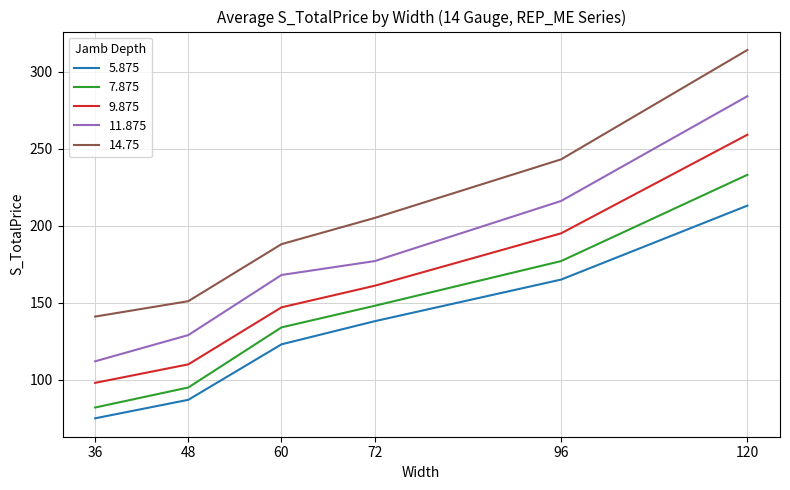

At which label is 5.875 closest to 144?

72